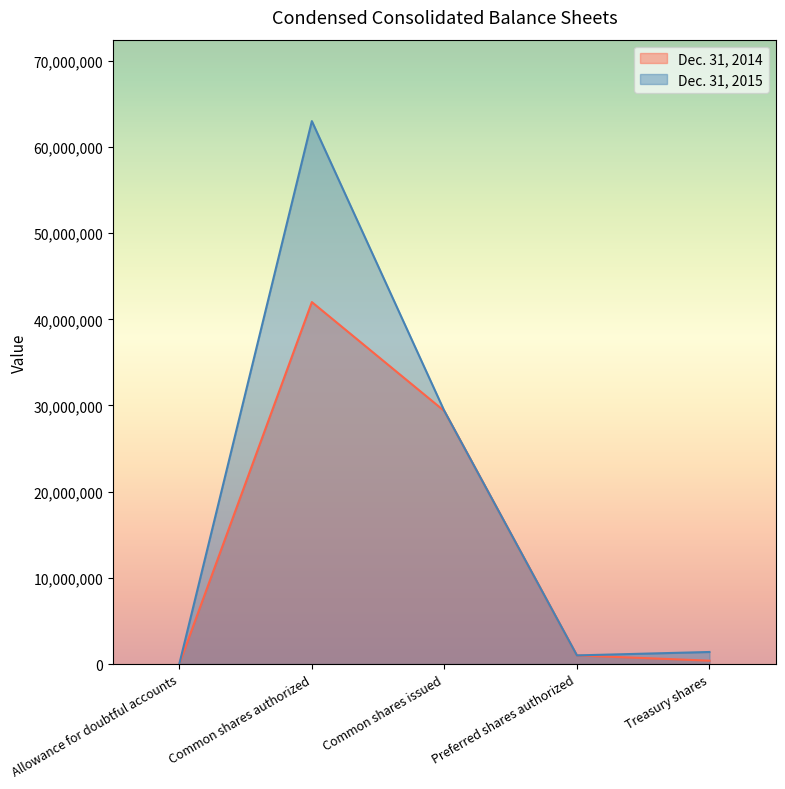

At Common shares authorized, list the series in order from largest to smallest.

Dec. 31, 2015, Dec. 31, 2014